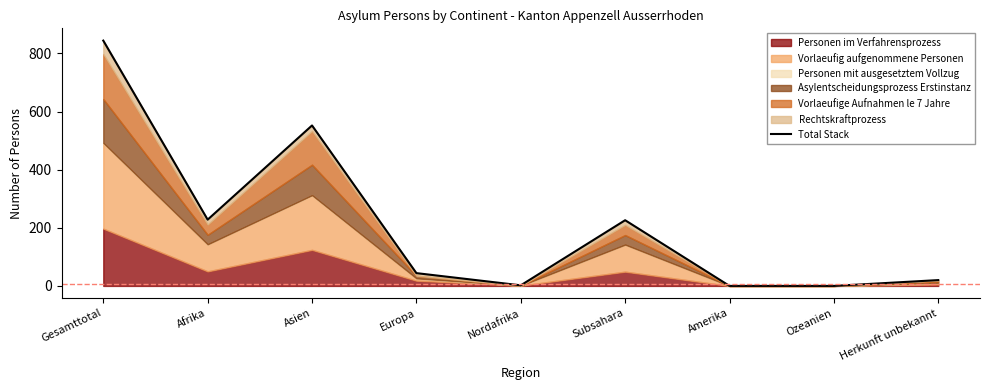

How many positive values are there?

7